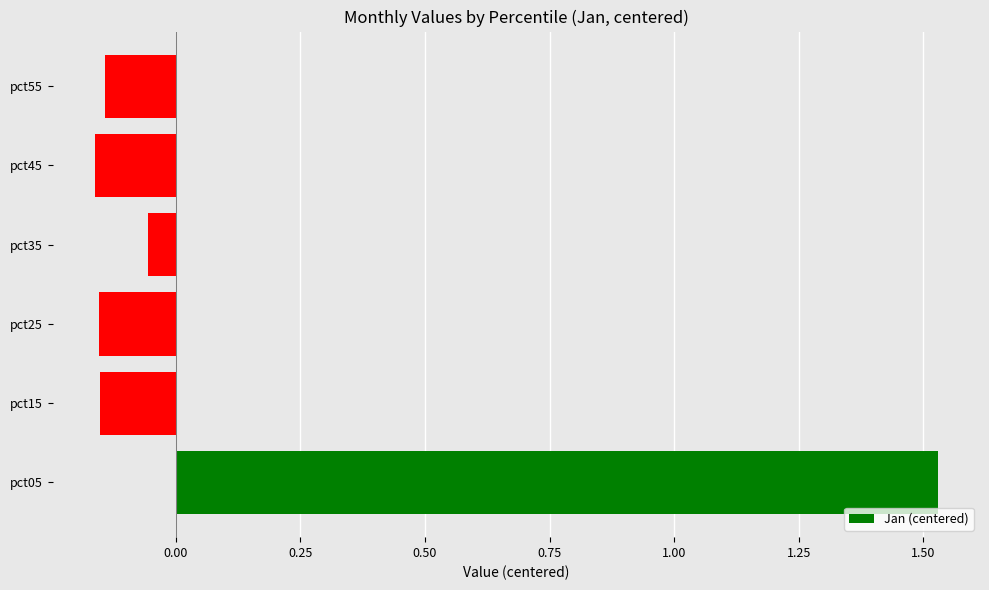

The chart shows a value of -0.1 at pct45. True or false?

False